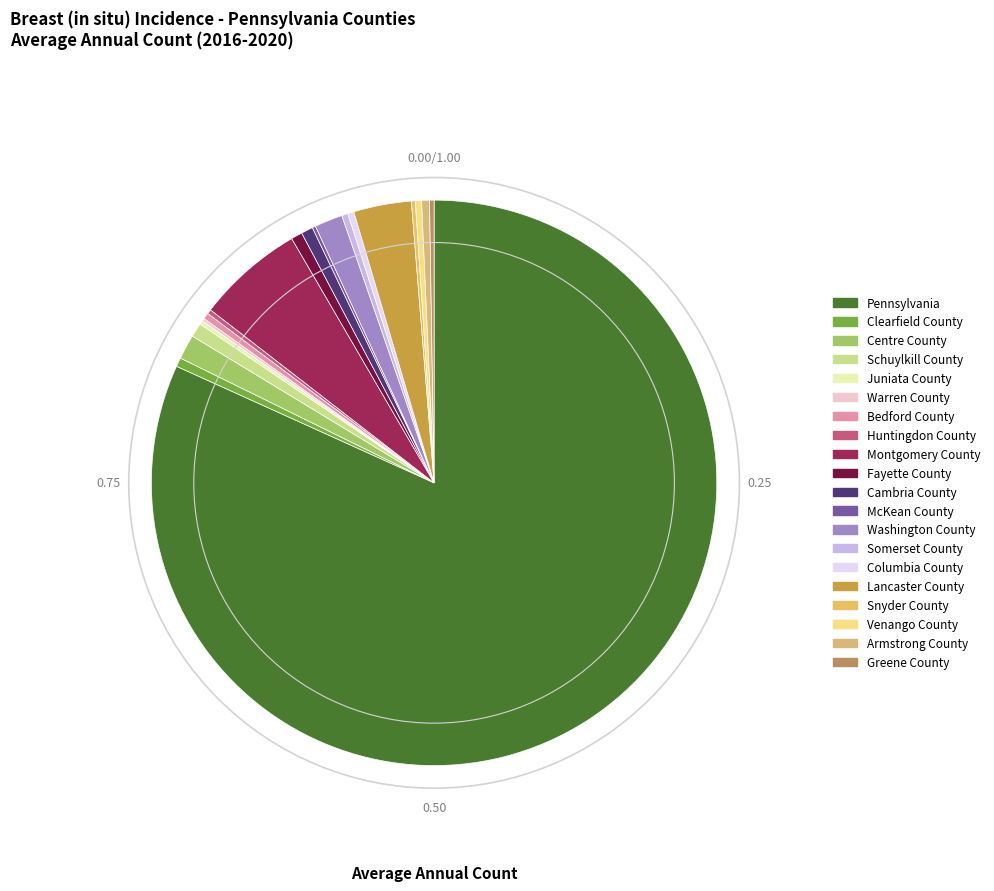

Is there a majority slice in this chart?

Yes